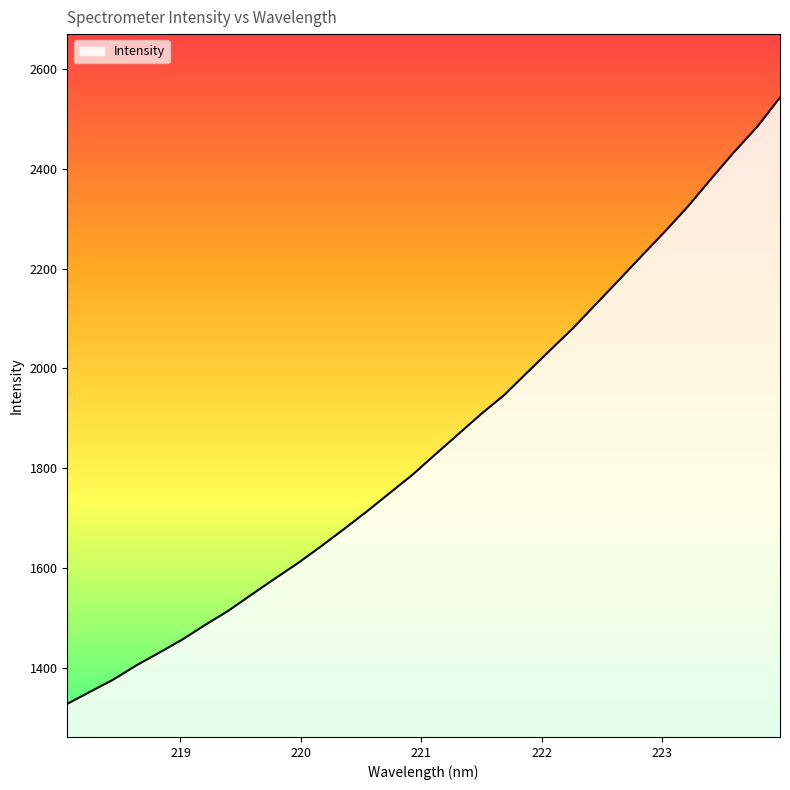

What is the difference between the maximum and minimum values?

1215.3